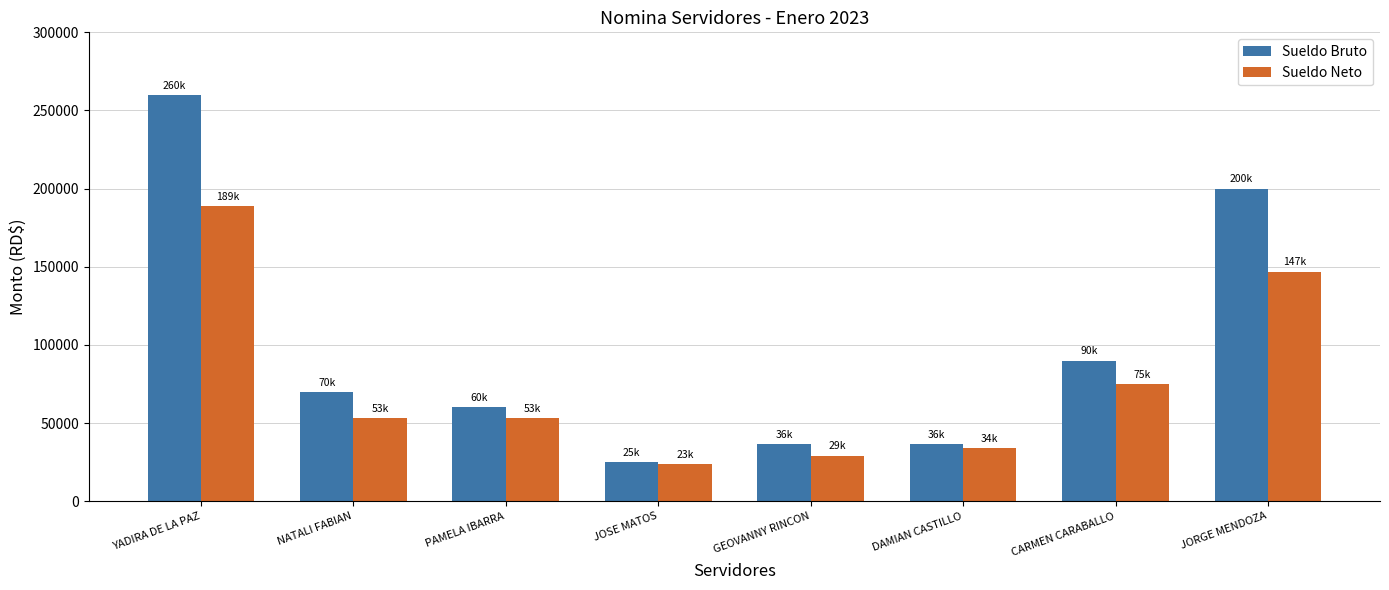

List the series in order of their peak value, highest first.

Sueldo Bruto, Sueldo Neto